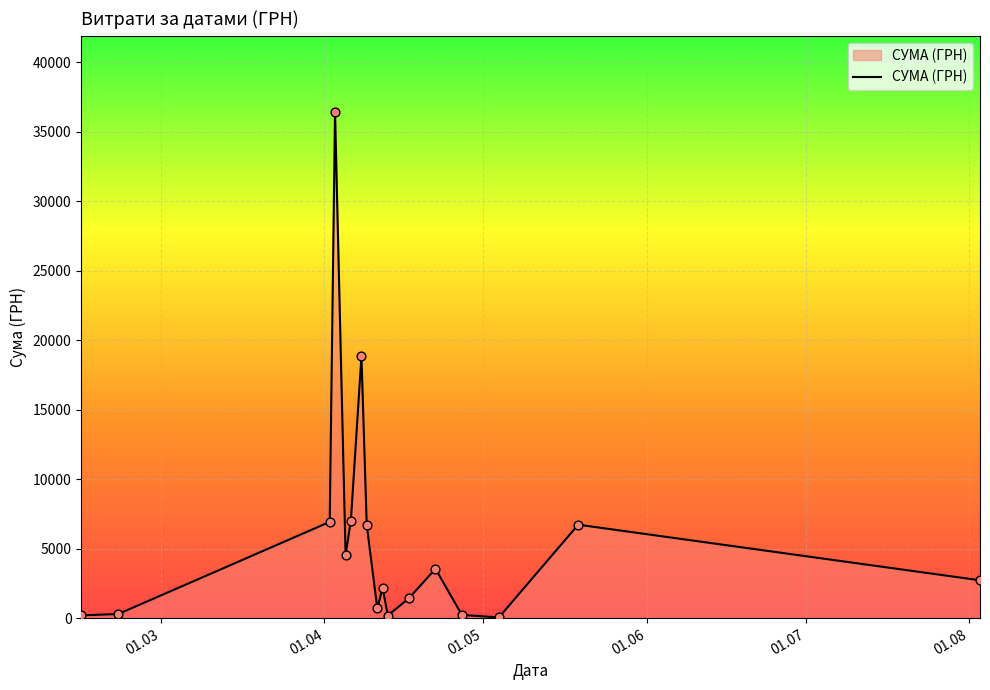

What is the difference between the maximum and minimum values?

36399.8